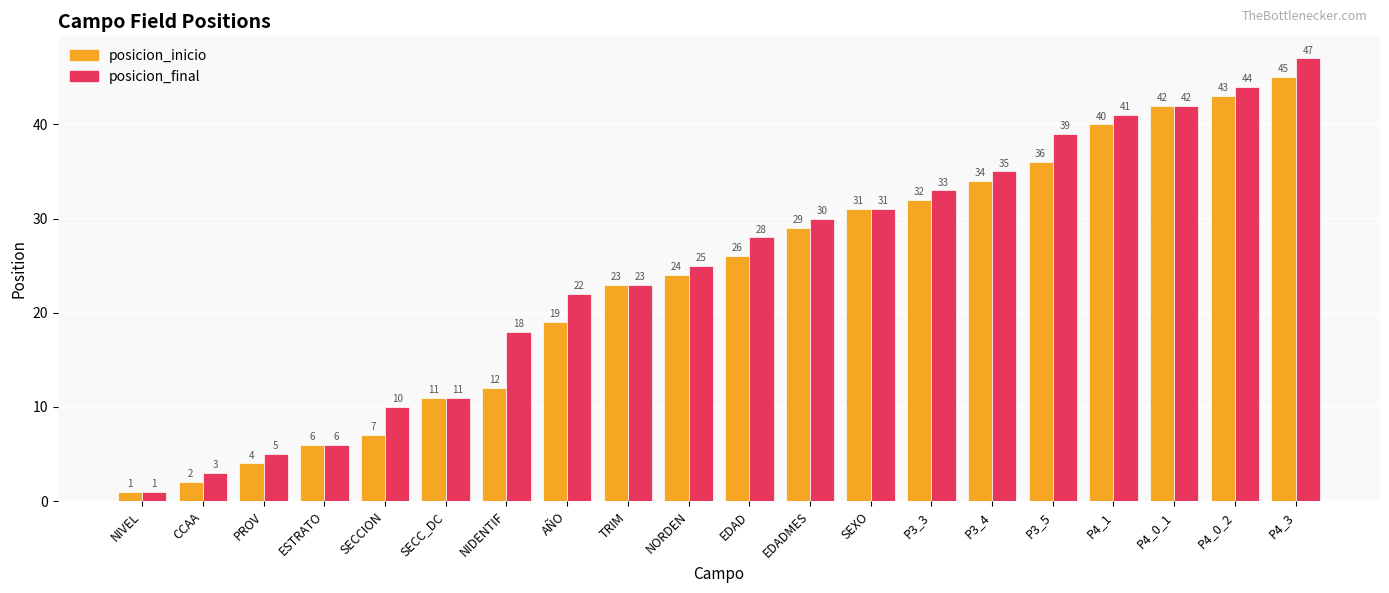

Which series has the widest spread of values?

posicion_final